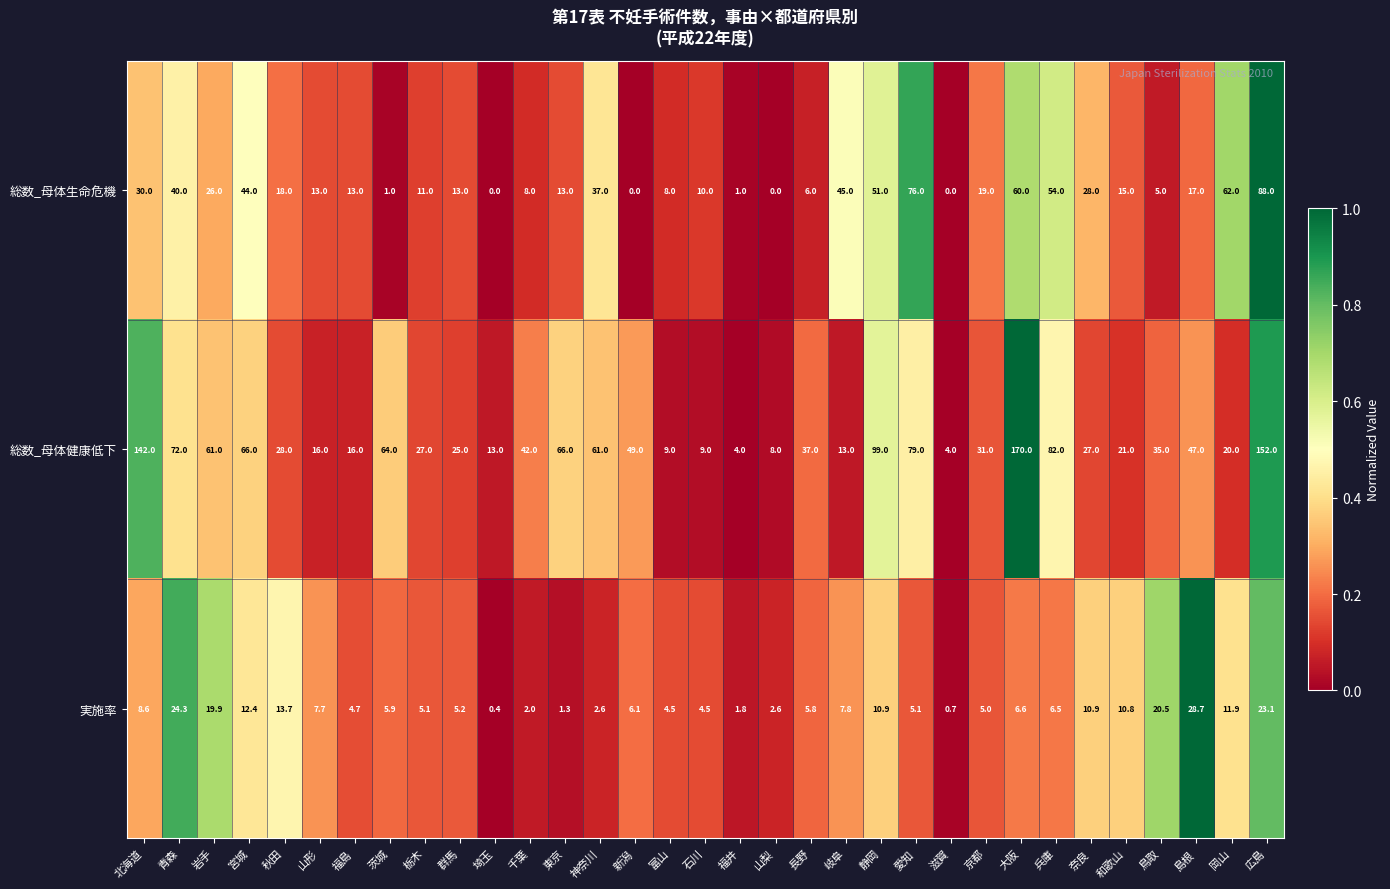

List the series in order of their overall mean, lowest first.

実施率, 総数_母体生命危機, 総数_母体健康低下